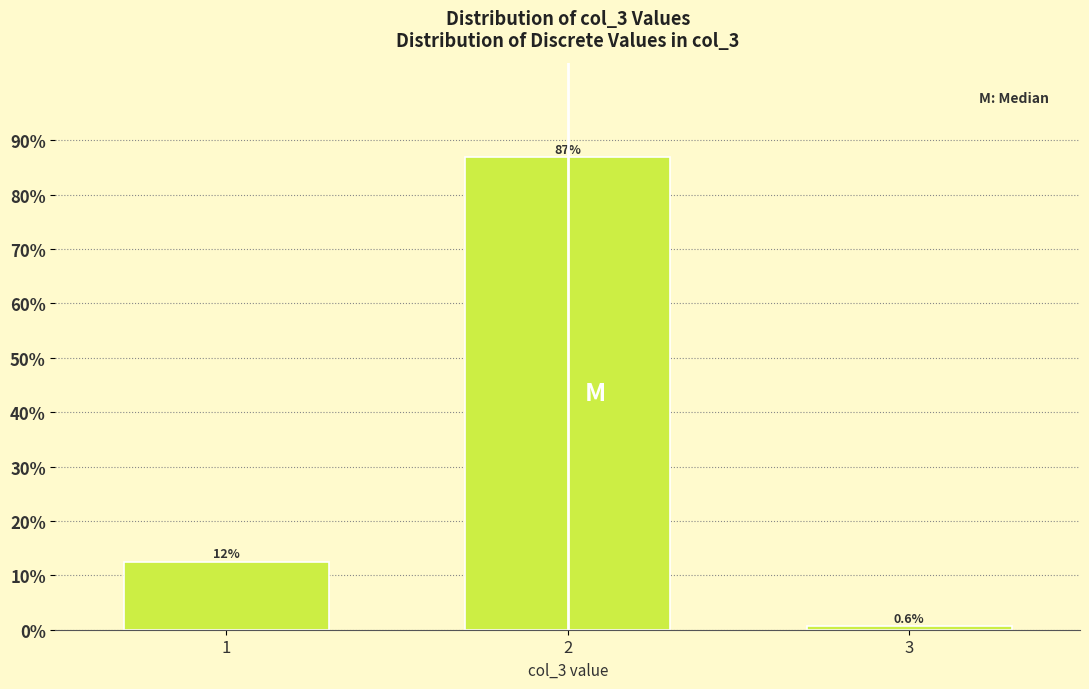

Reading left to right, what are all the values shown in this chart?

12.5	86.9	0.6